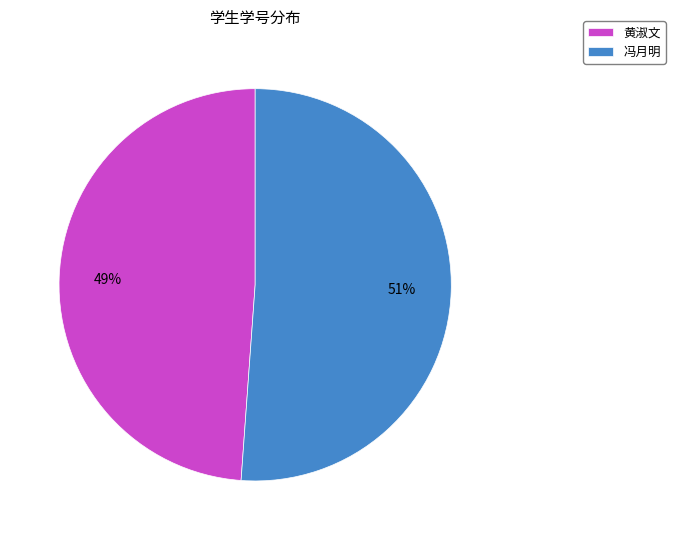

To the nearest percent, what is the average slice percentage?

50%